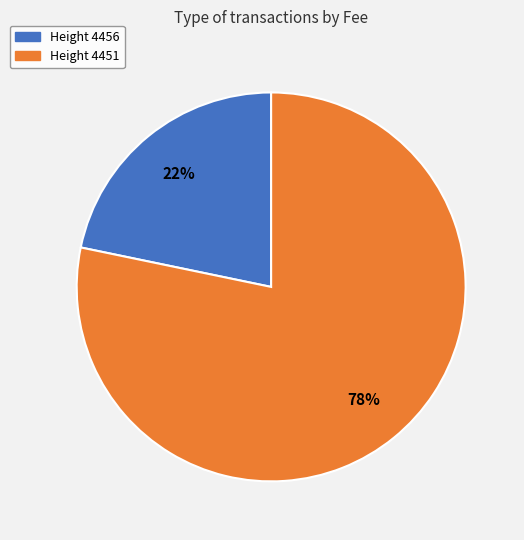

To the nearest percent, what is the average slice percentage?

50%